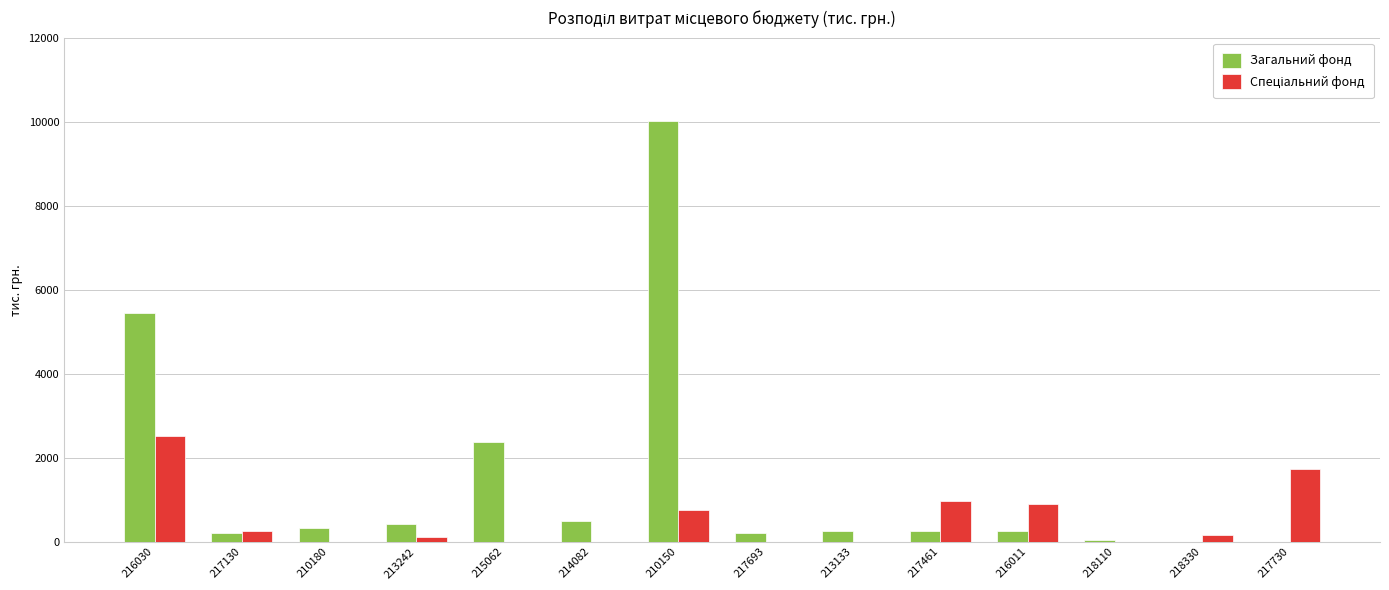

Which series changed the most between 217130 and 215062?

Загальний фонд